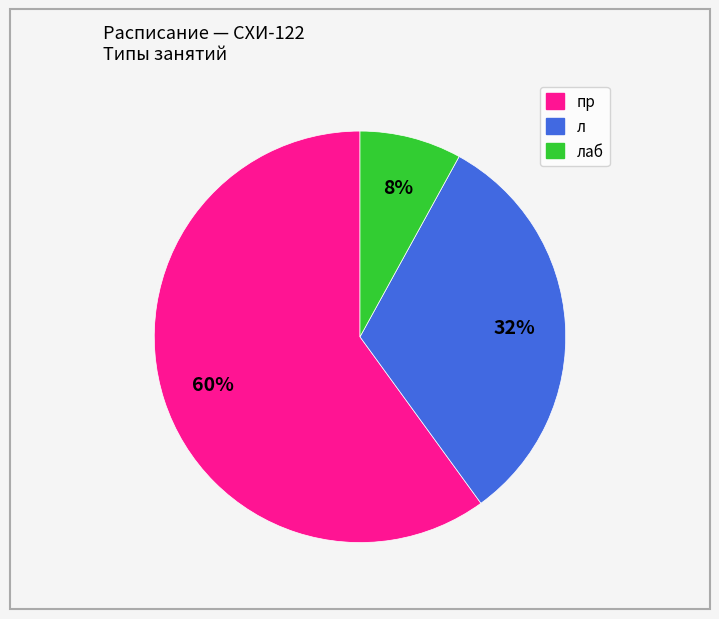

To the nearest percent, what is the average slice percentage?

33%